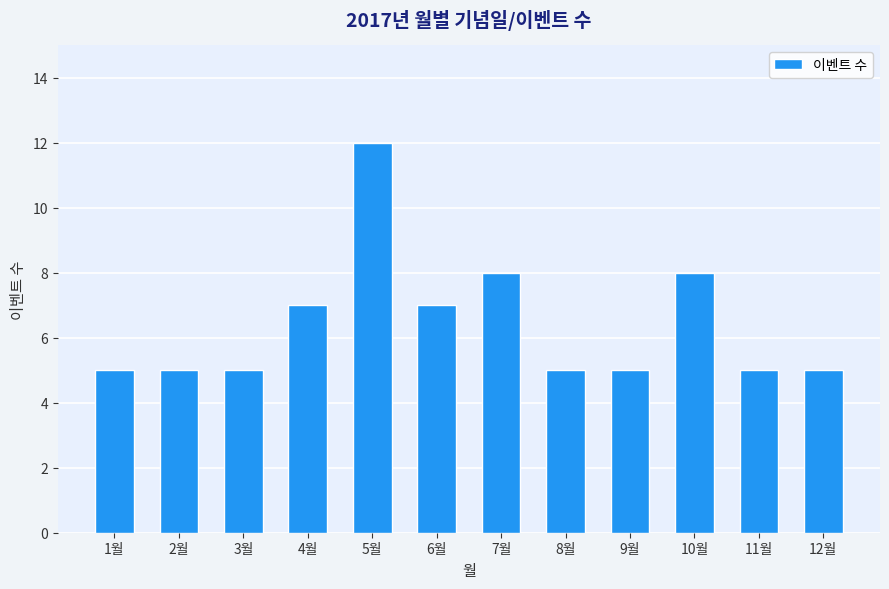

What is the maximum value shown in the chart?

12